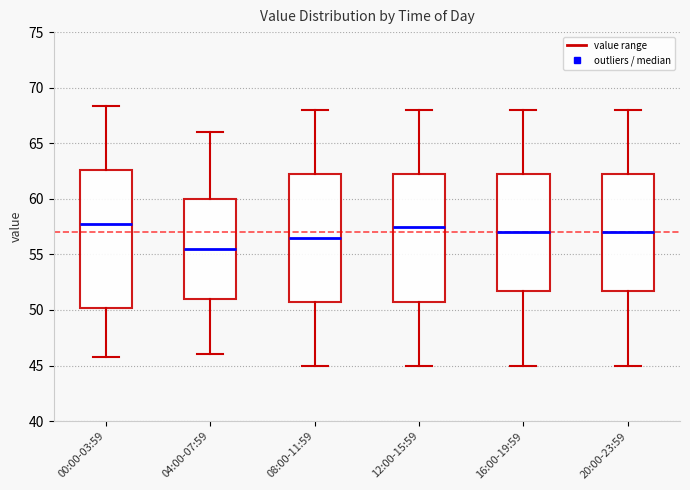

Reading left to right, read every box against the y-axis: the position of its median line, the range the box covers, and the ends of its whiskers. The values are not printed on the chart, so give them approximately, as read against the axis.

00:00-03:59: median 58.0, box 50.0 to 62.5, whiskers 46.0 to 68.5
04:00-07:59: median 55.5, box 51.0 to 60.0, whiskers 46.0 to 66.0
08:00-11:59: median 56.5, box 51.0 to 62.5, whiskers 45.0 to 68.0
12:00-15:59: median 57.5, box 51.0 to 62.5, whiskers 45.0 to 68.0
16:00-19:59: median 57.0, box 52.0 to 62.5, whiskers 45.0 to 68.0
20:00-23:59: median 57.0, box 52.0 to 62.5, whiskers 45.0 to 68.0